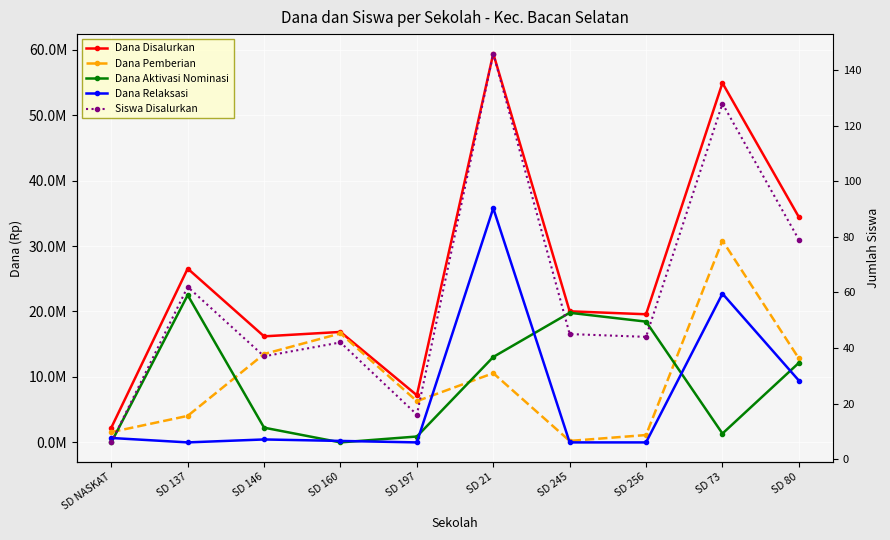

What is the spread (max minus min) of values at SD 146?

16199963